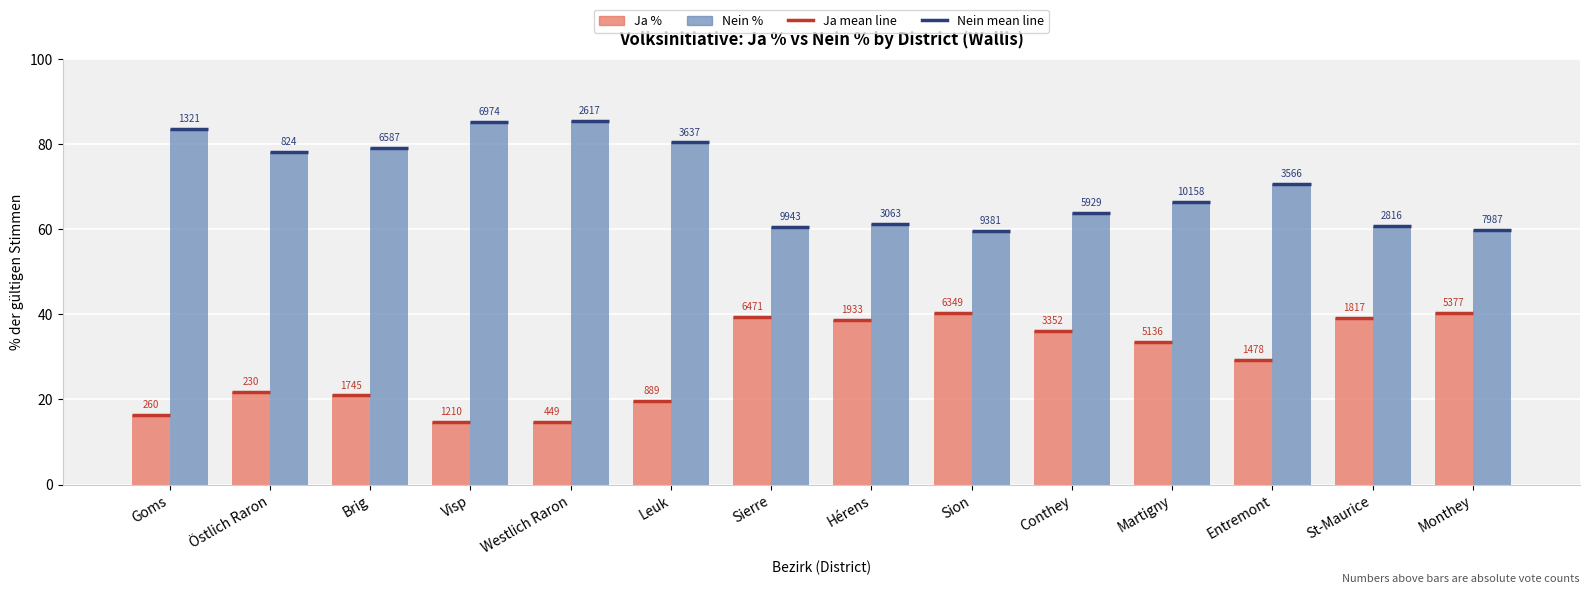

Which series has the largest range (max minus min)?

Ja %